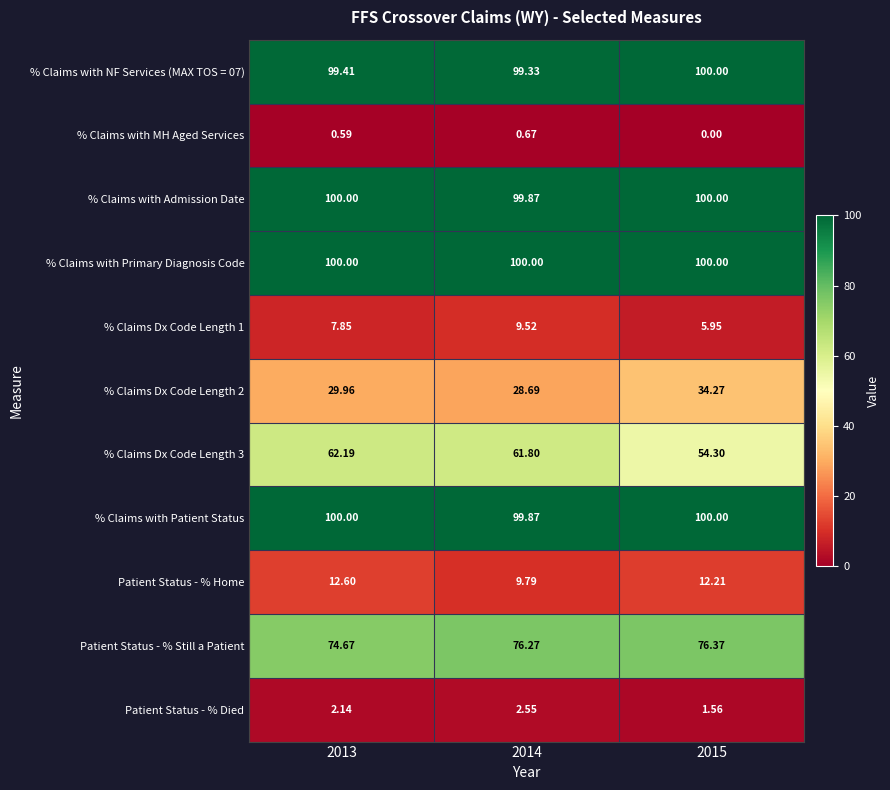

At how many categories does at least one series exceed 14?

3